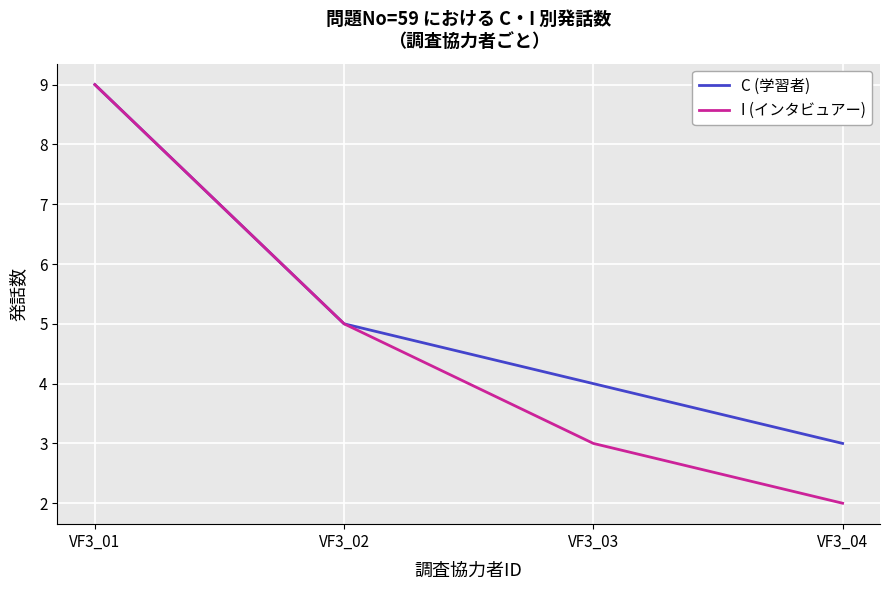

Rank the categories by C (学習者) value from lowest to highest.

VF3_04, VF3_03, VF3_02, VF3_01